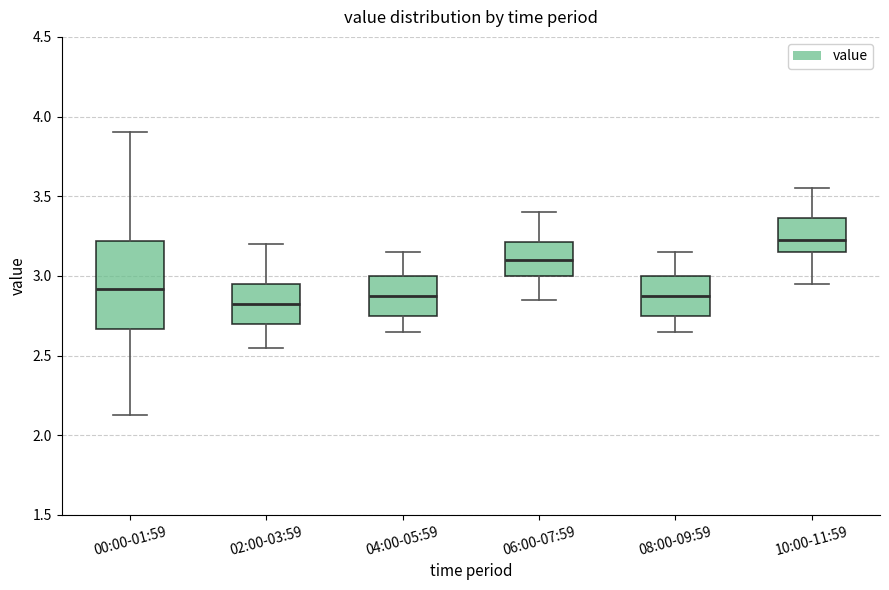

Where is the lower edge of the box for 04:00-05:59 on the y-axis? The values are not printed on the chart, so give them approximately, as read against the axis.

2.75